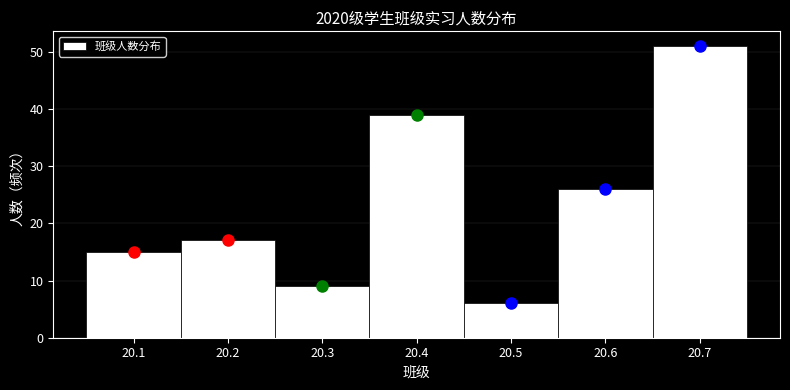

Reading left to right, list all the values displayed in this chart.

20.1=15	20.2=17	20.3=9	20.4=39	20.5=6	20.6=26	20.7=51